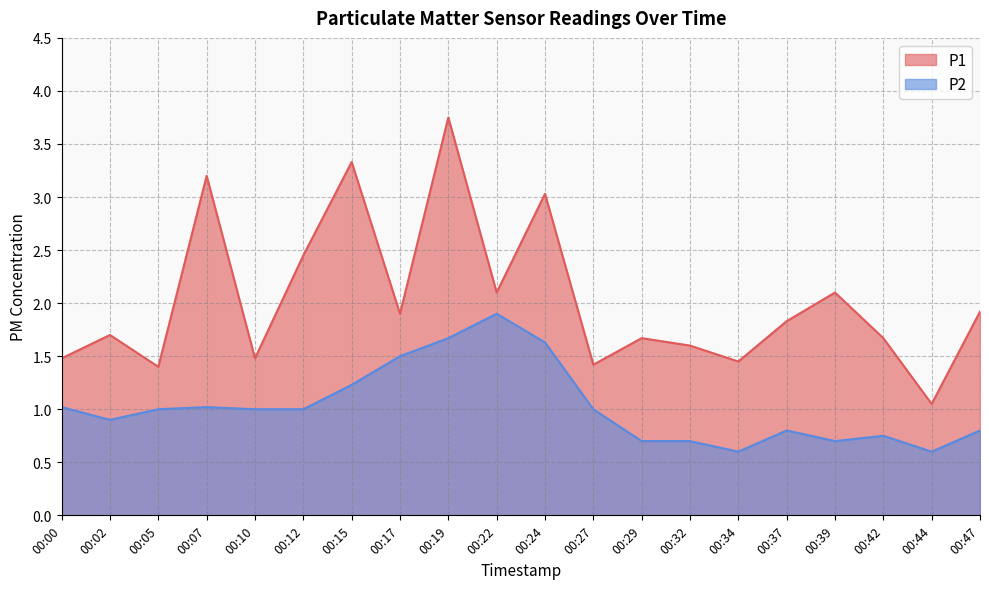

What is the difference between the highest and lowest values at 00:32?

0.9